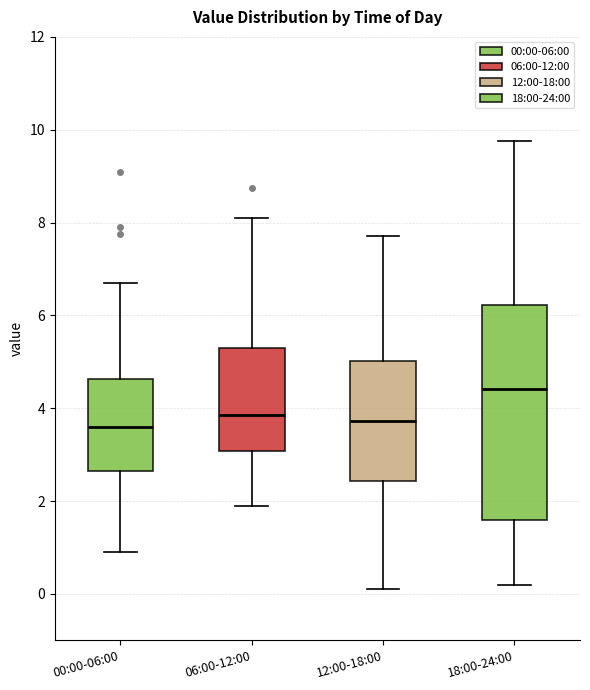

Reading left to right, read every box against the y-axis: the position of its median line, the range the box covers, and the ends of its whiskers. The values are not printed on the chart, so give them approximately, as read against the axis.

00:00-06:00: median 3.6, box 2.6 to 4.6, whiskers 1.0 to 6.8
06:00-12:00: median 3.8, box 3.0 to 5.2, whiskers 2.0 to 8.2
12:00-18:00: median 3.8, box 2.4 to 5.0, whiskers 0.2 to 7.8
18:00-24:00: median 4.4, box 1.6 to 6.2, whiskers 0.2 to 9.8